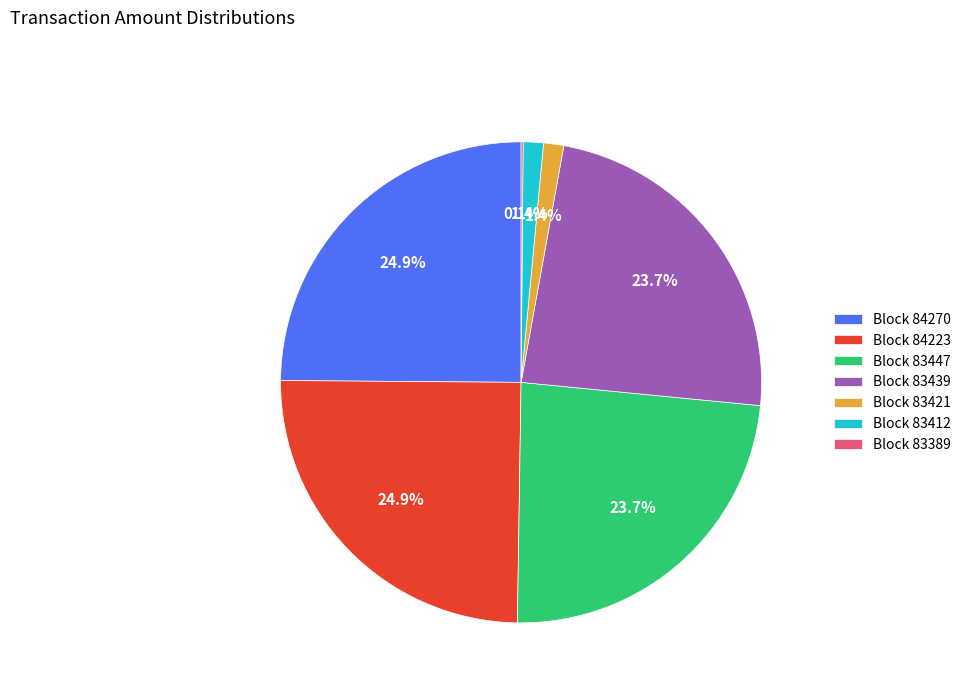

Is there a majority slice in this chart?

No